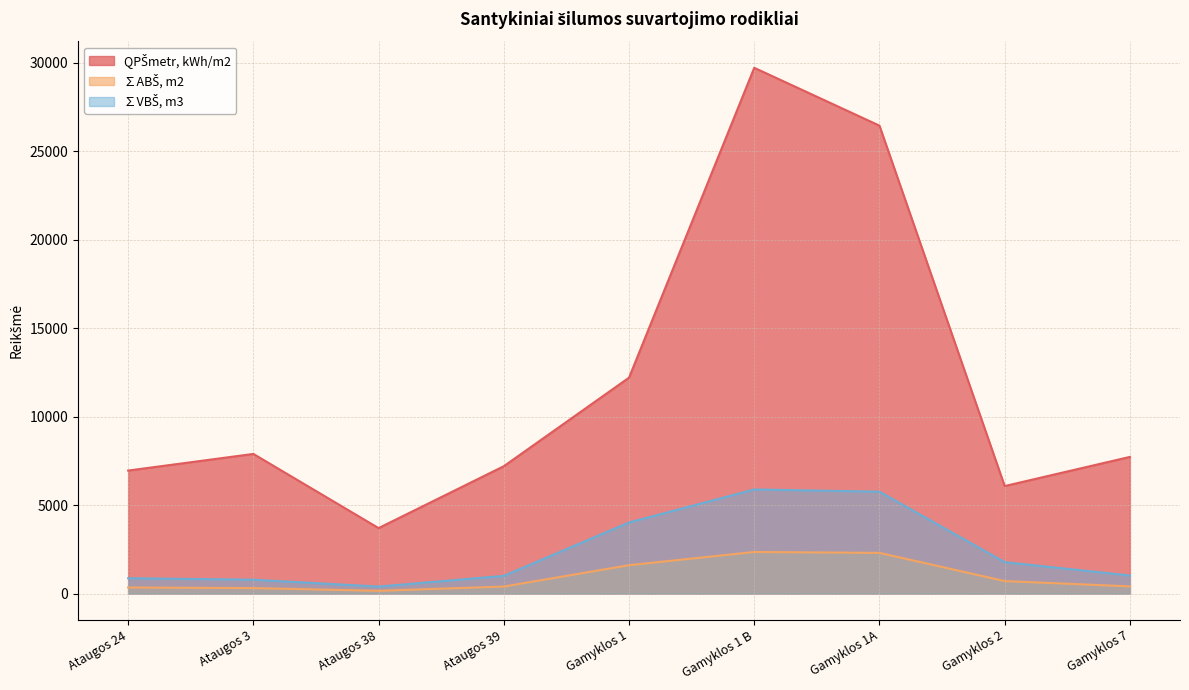

What is the average value of the QPŠmetr, kWh/m2 series?

11987.6